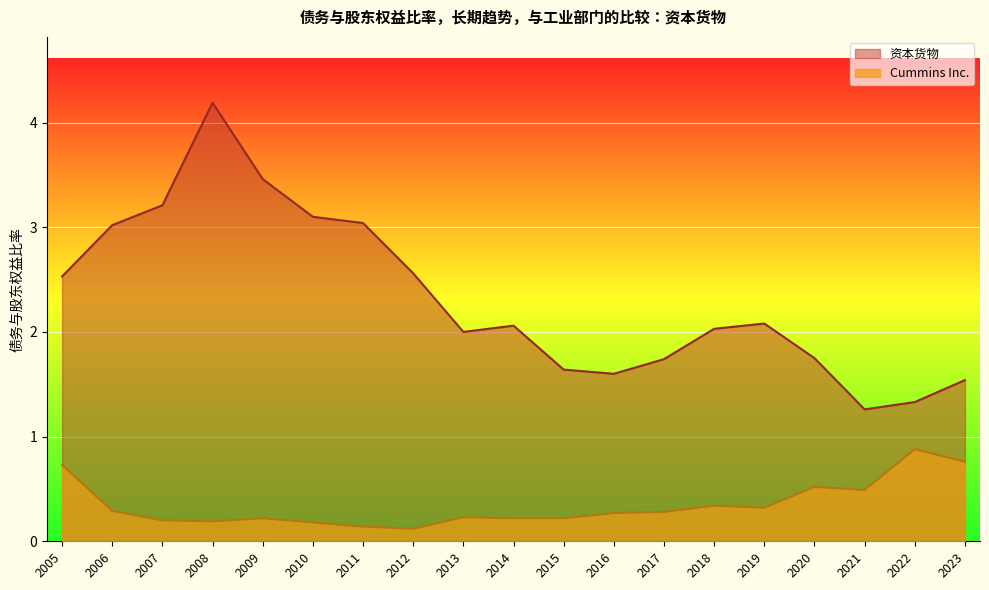

True or false: Cummins Inc. has a value of 0.2 at 2013.

True